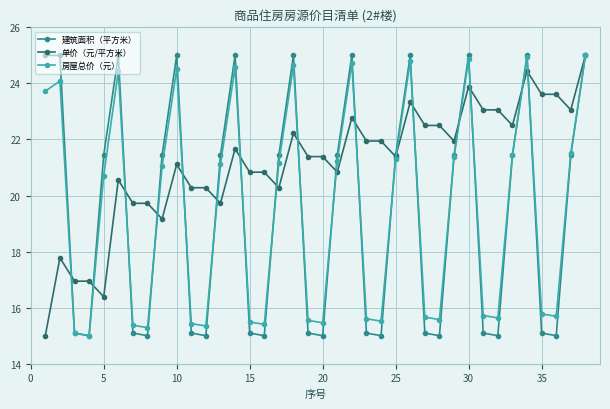

At how many categories does at least one series exceed 16?

38